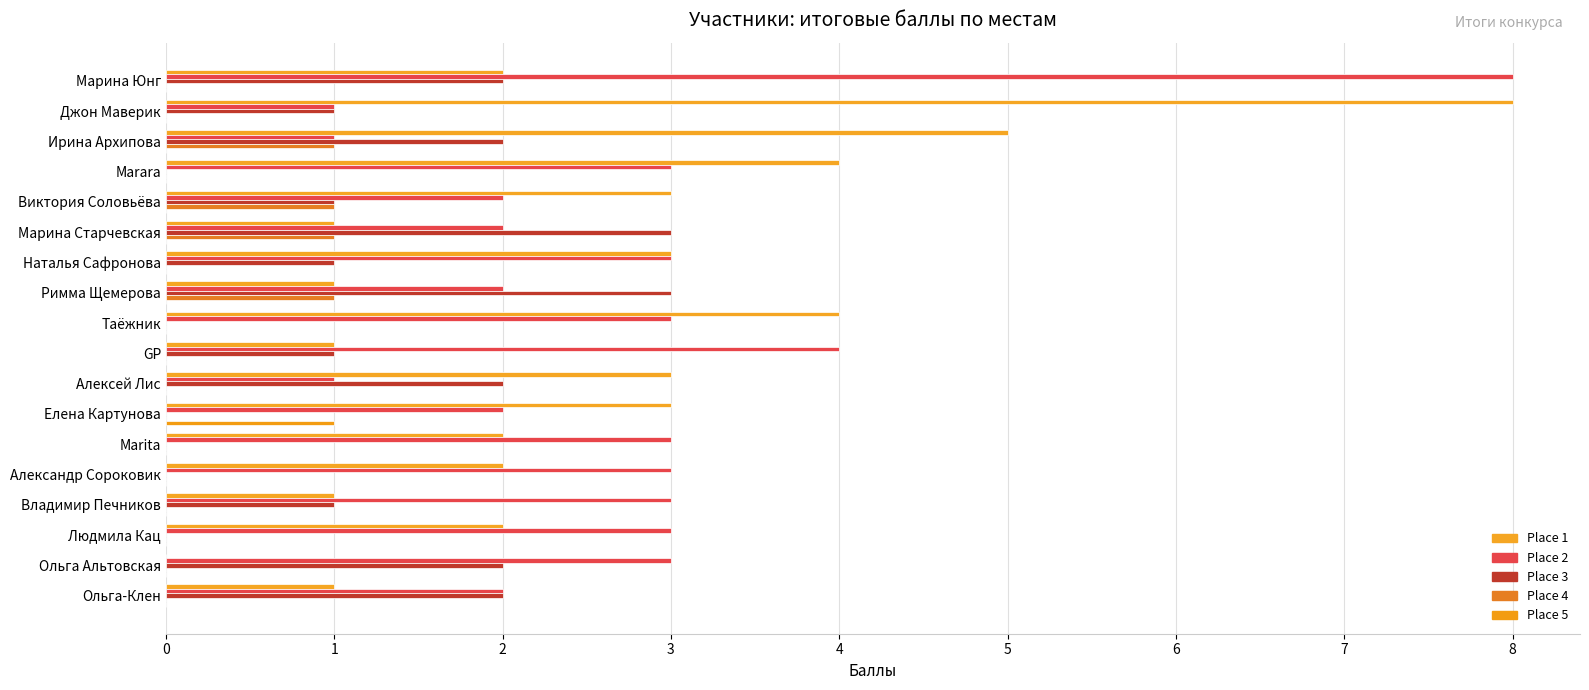

How many data points does each series have?

18